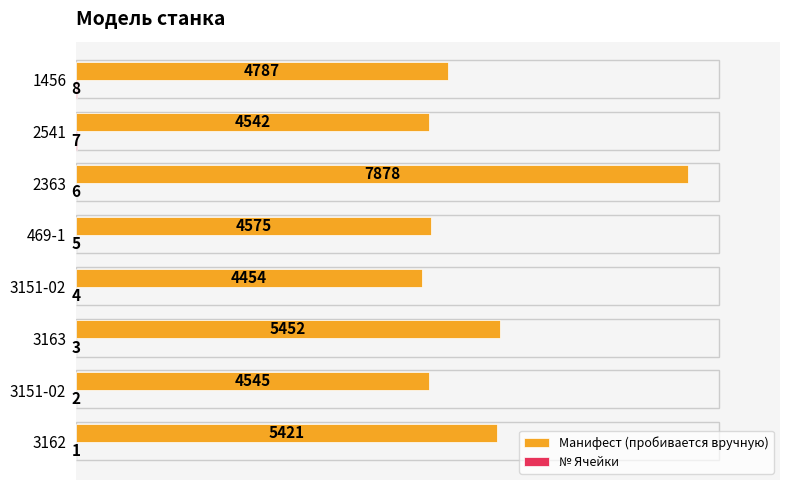

How many distinct data groups are displayed?

2